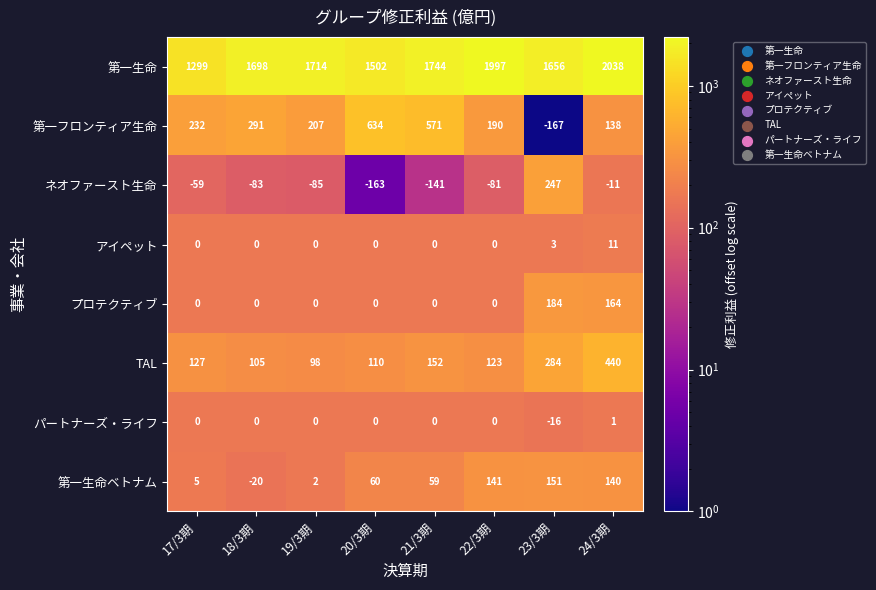

Which series has the largest total across all categories?

第一生命